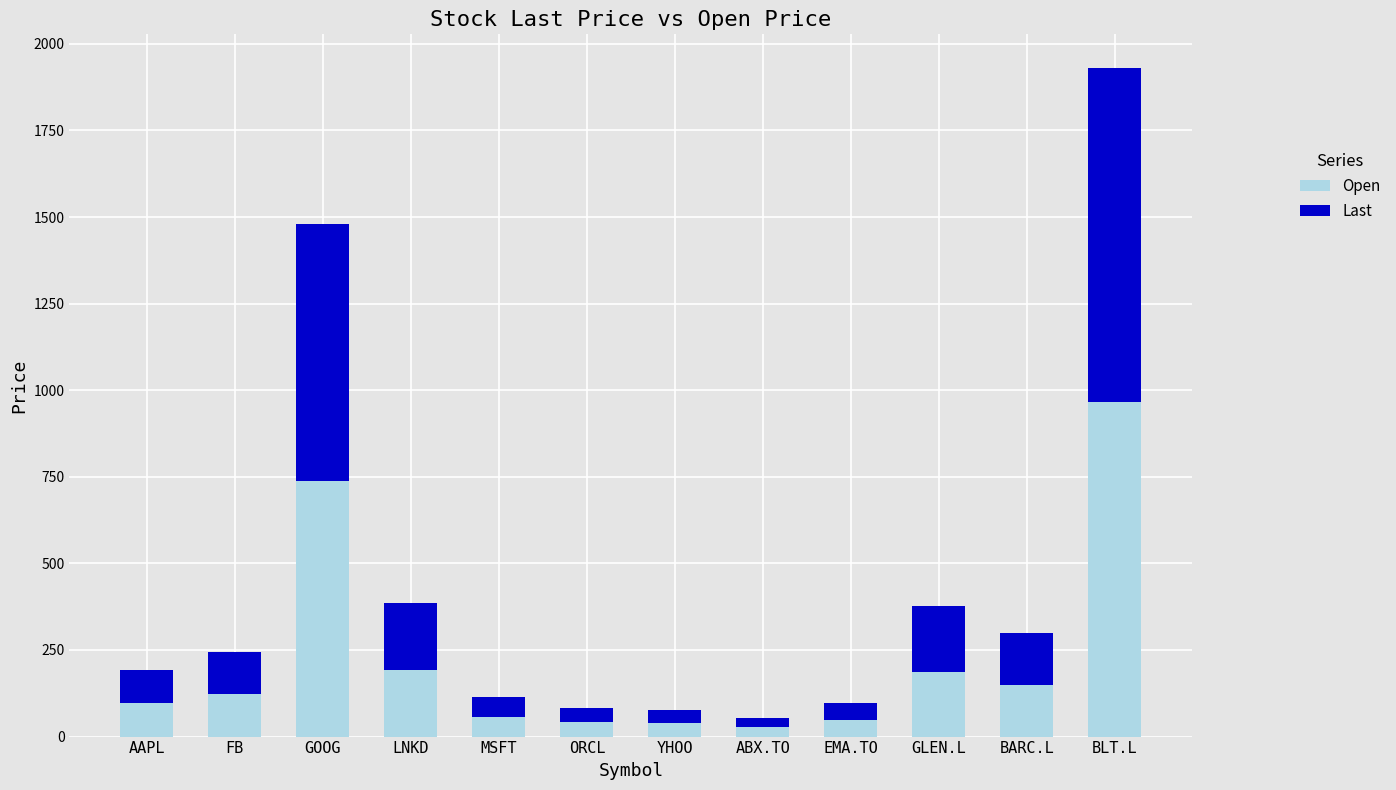

At which category is the sum across all series the highest?

BLT.L